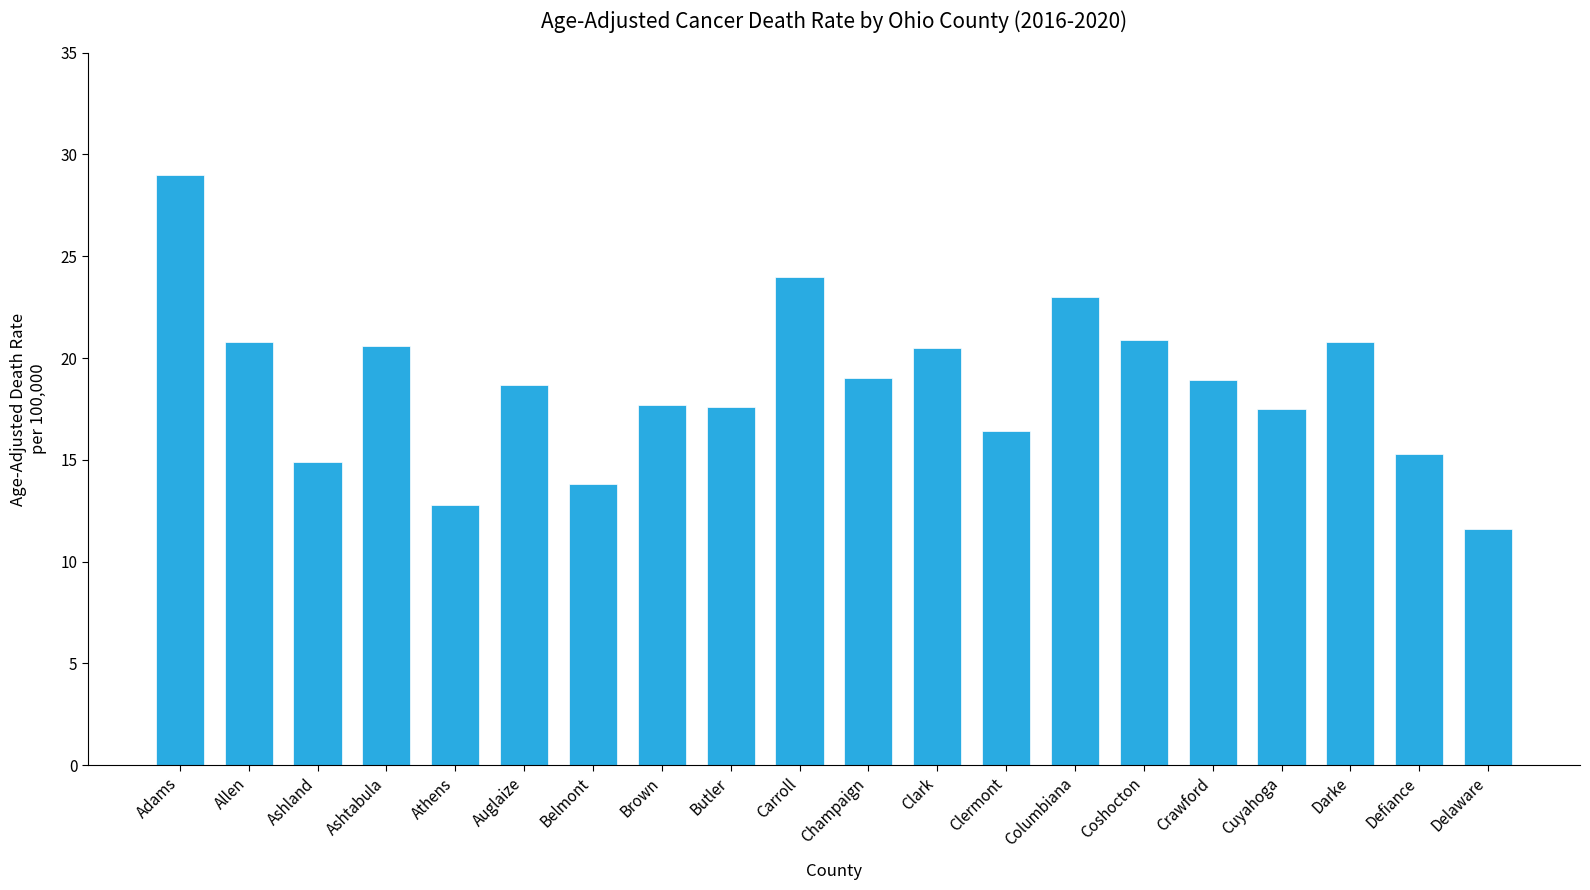

What is the change in value from Belmont to Clark?

+6.7